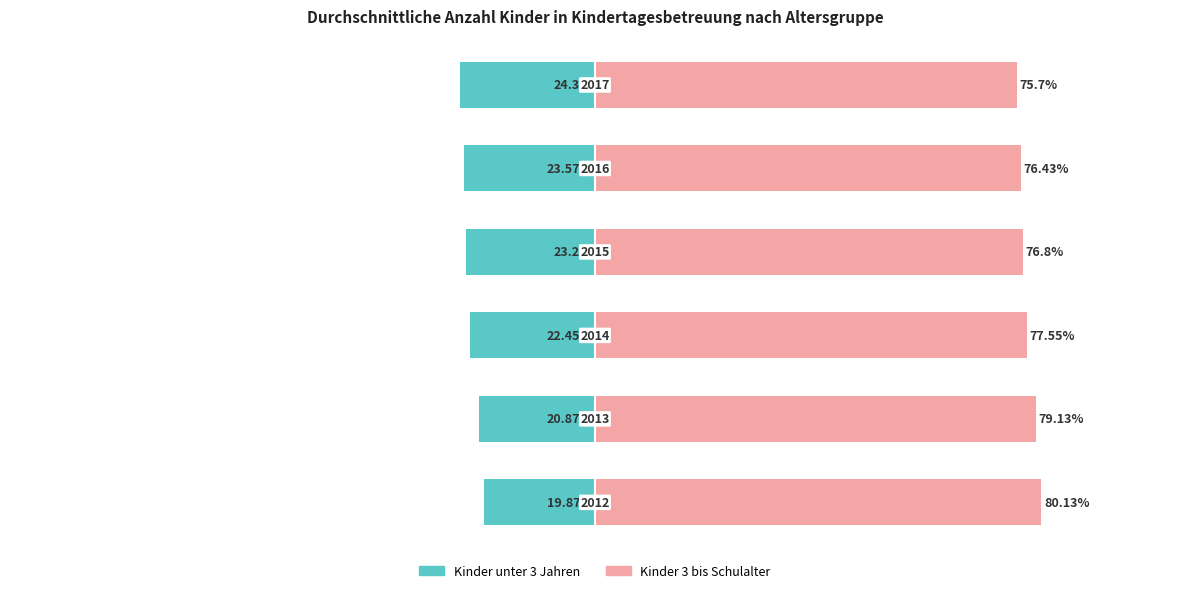

Reading right to left, extract all data points from this chart.

Kinder unter 3 Jahren: -24.3	-23.6	-23.2	-22.4	-20.9	-19.9
Kinder 3 bis Schulalter: 75.7	76.4	76.8	77.5	79.1	80.1